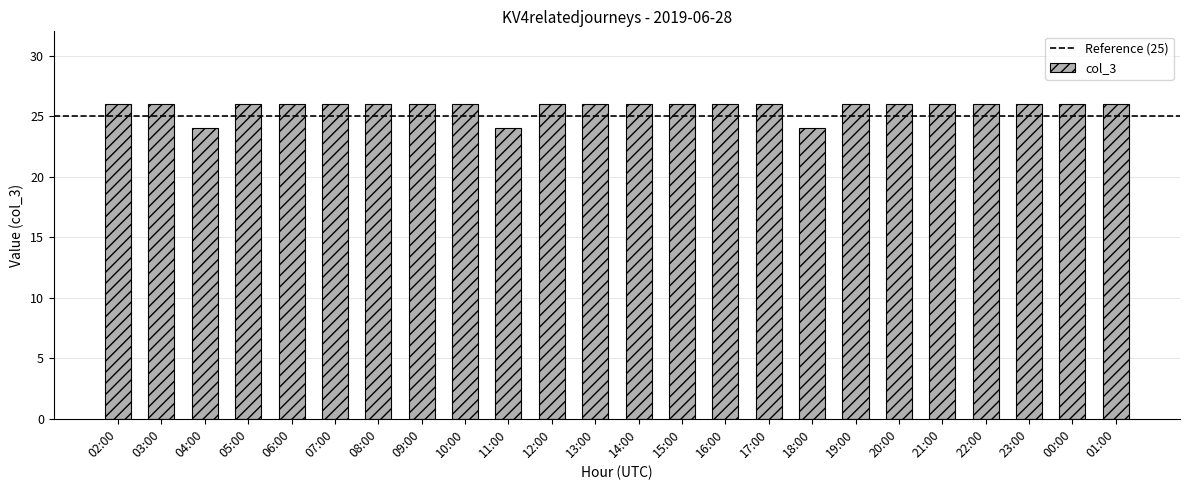

What is the minimum value shown in the chart?

24